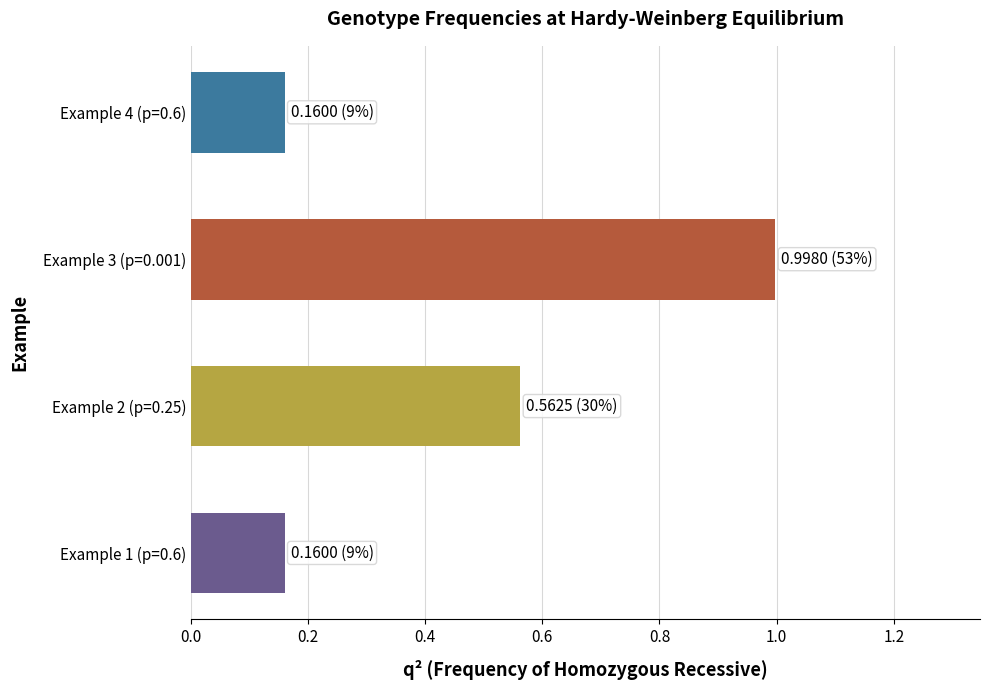

Is it true that the value at Example 4 (p=0.6) is 0.3?

False